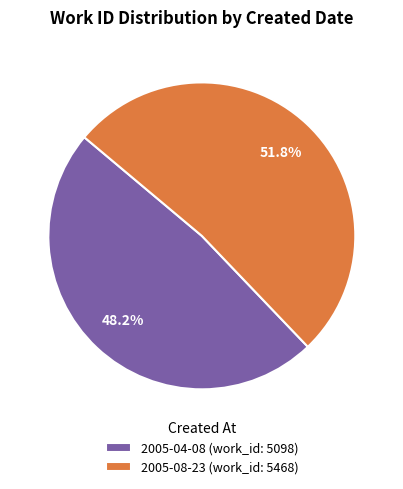

What is the total percentage of 2005-08-23 and 2005-04-08?

100.0%